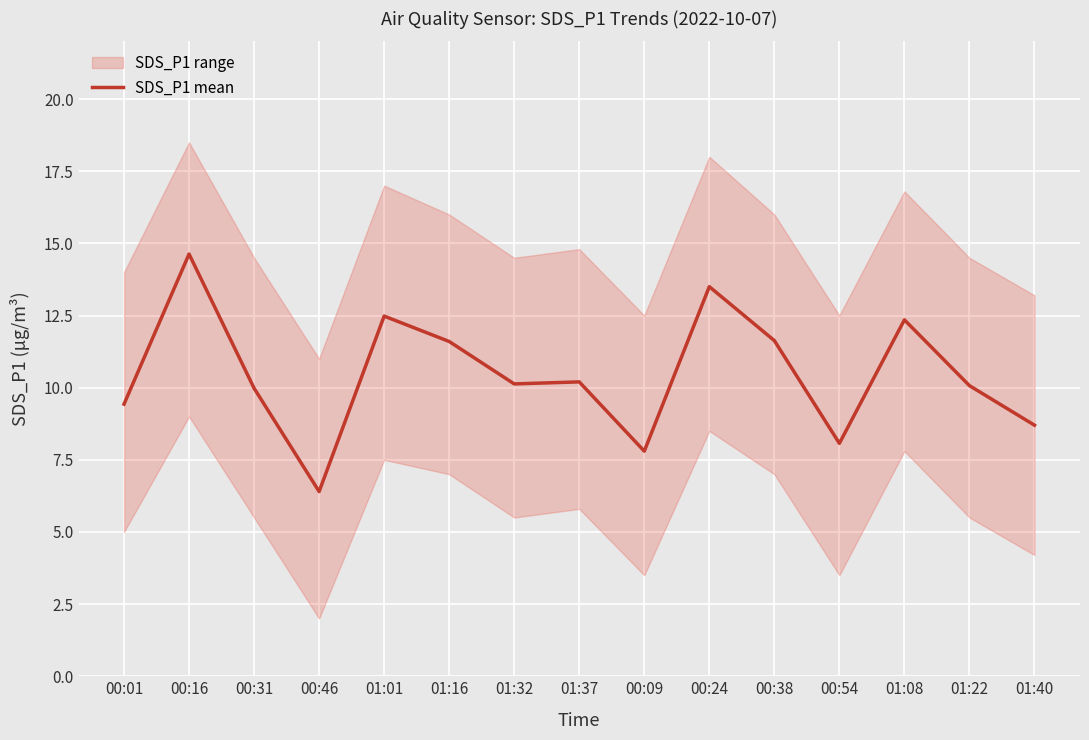

Reading right to left, what are all the values shown in this chart?

8.7	10.1	12.3	8.1	11.6	13.5	7.8	10.2	10.1	11.6	12.5	6.4	10.0	14.6	9.4